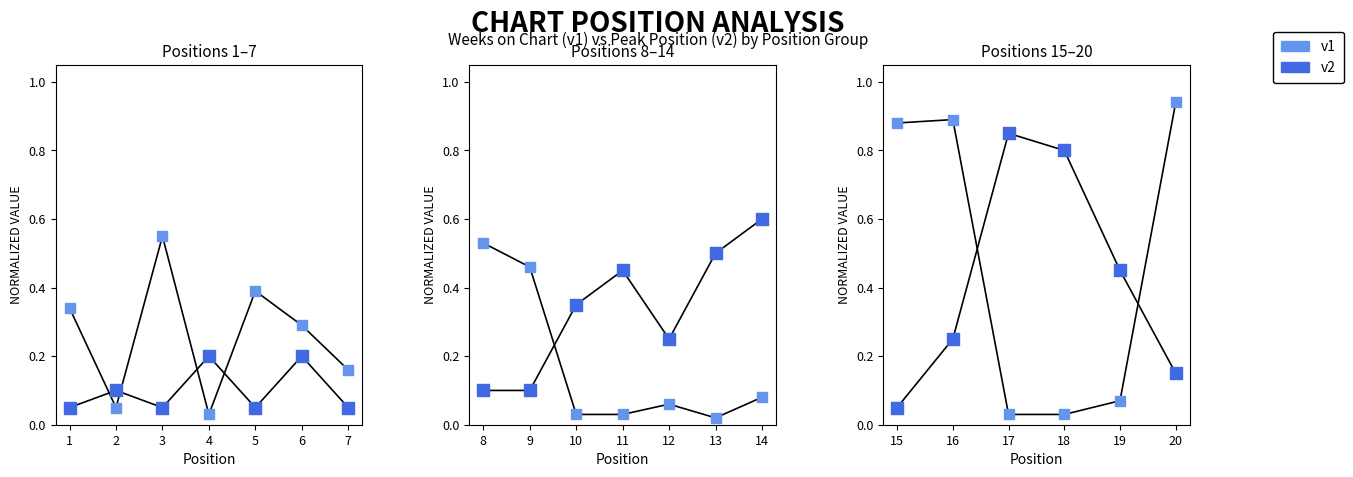

Which series has the widest spread of Y values?

Weeks on Chart (v1)